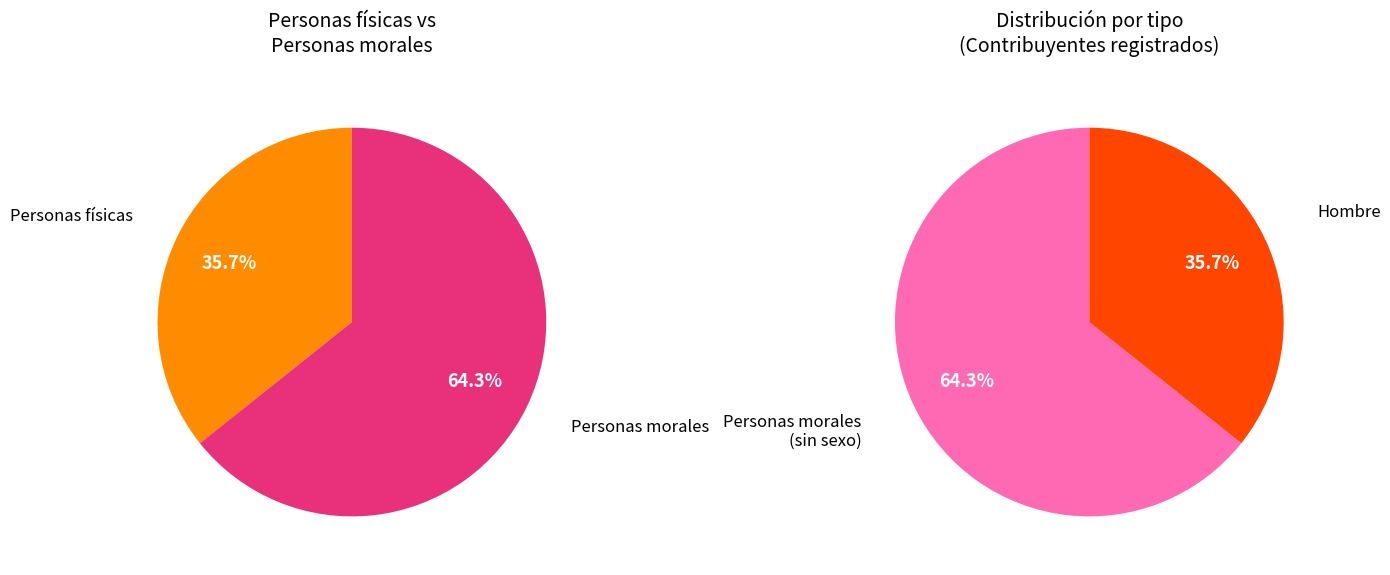

Between Personas morales and Personas físicas, which is larger?

Personas morales